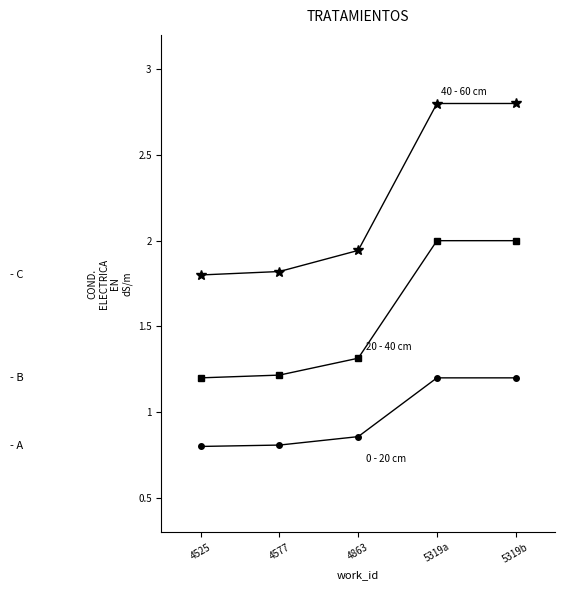

What is the minimum value shown in the chart?

0.8